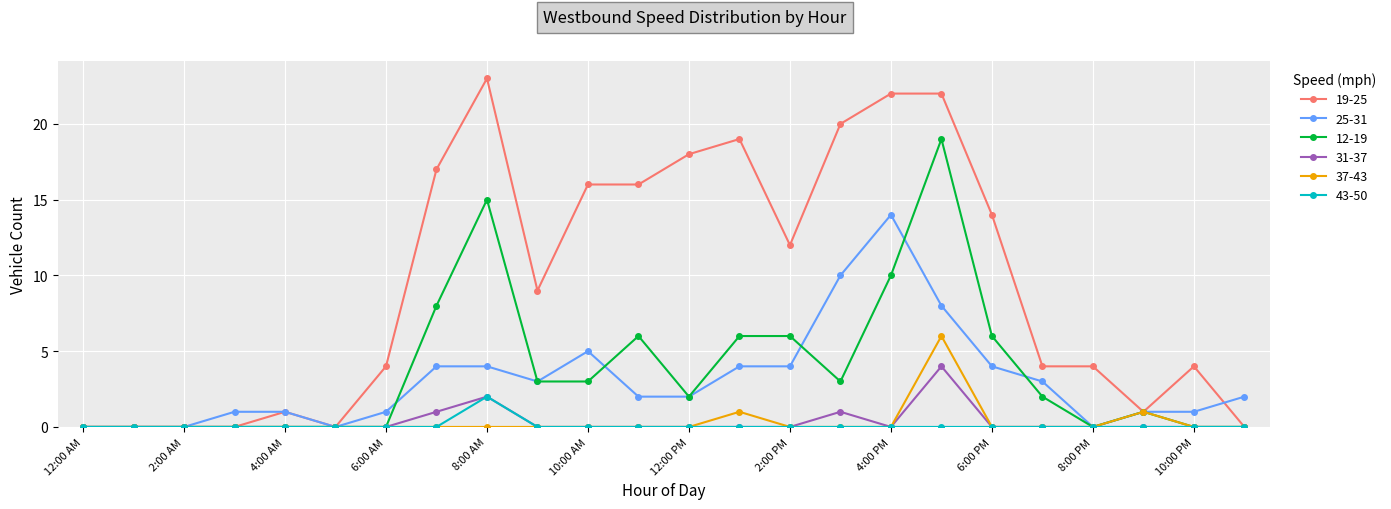

How many data points does each series have?

24